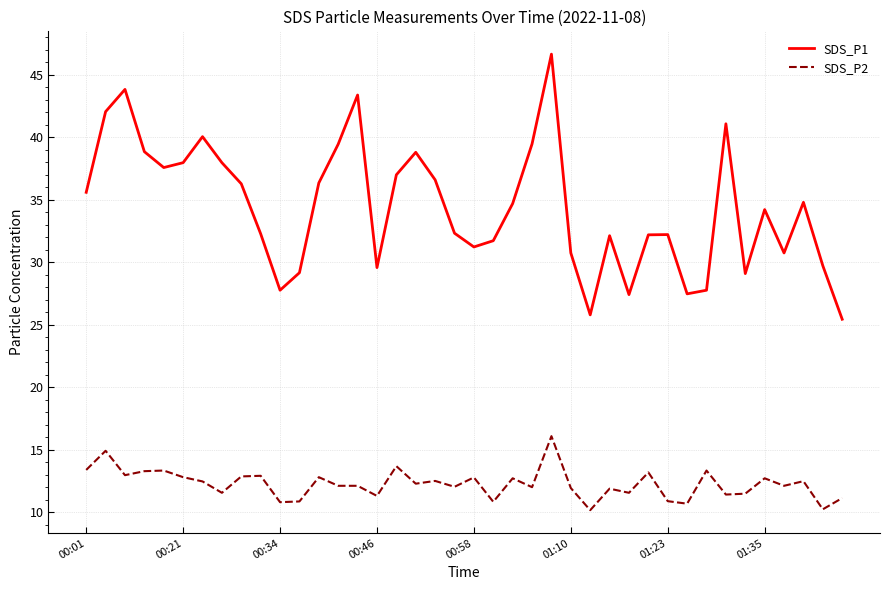

Which series has the largest total across all categories?

SDS_P1